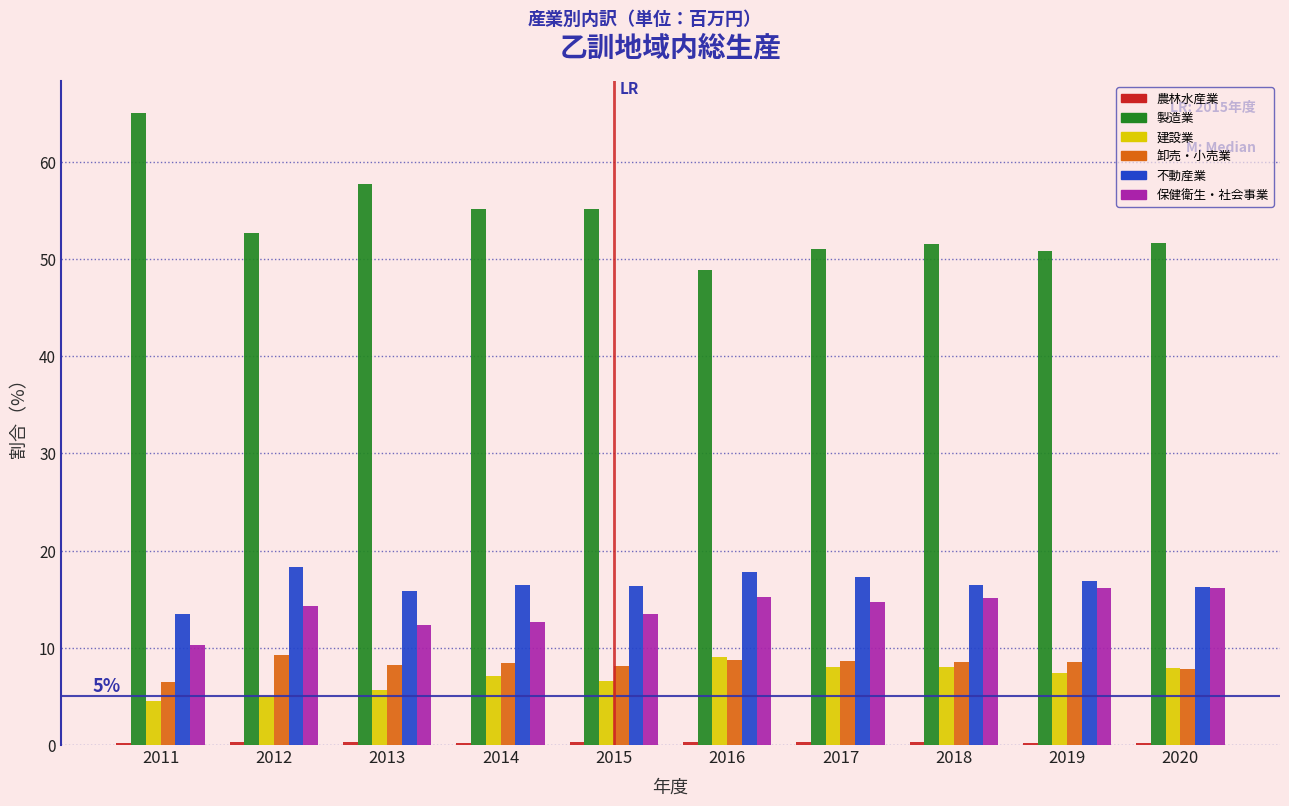

What is the sum of all 製造業 values?

539.7